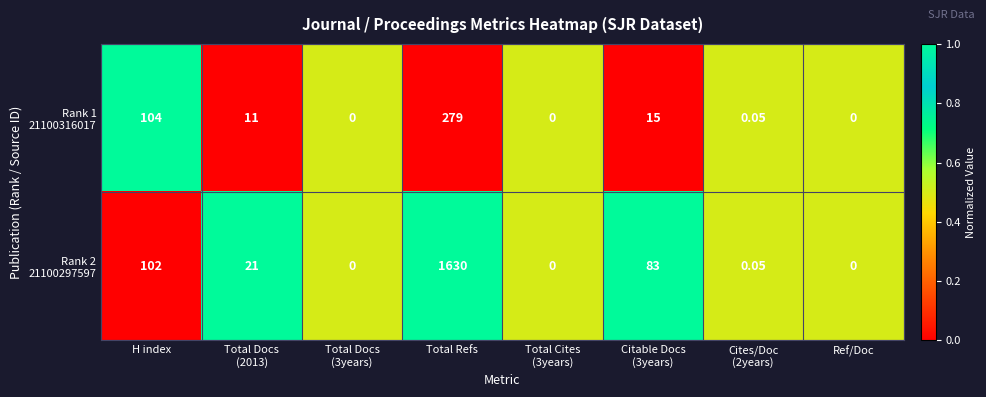

What is the total value across all series at Total Docs
(3years)?

0.0